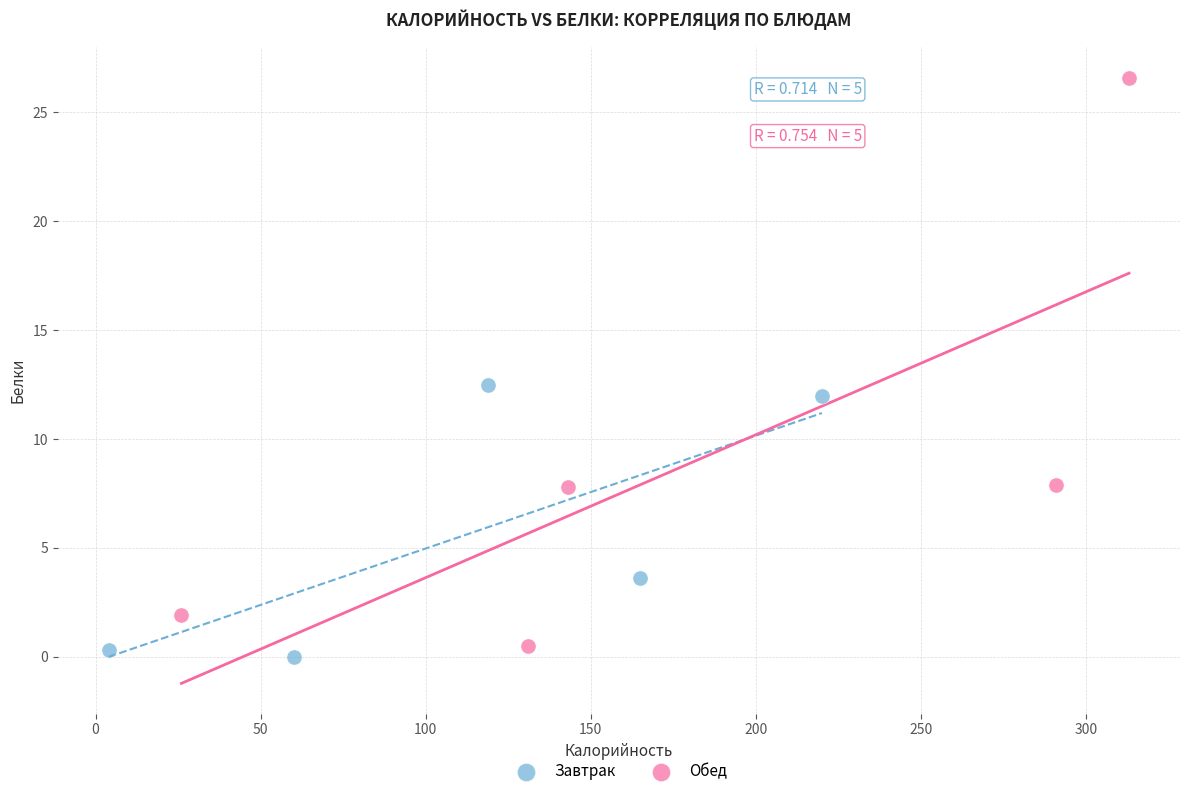

What are all the series names shown in the legend?

Завтрак, Обед